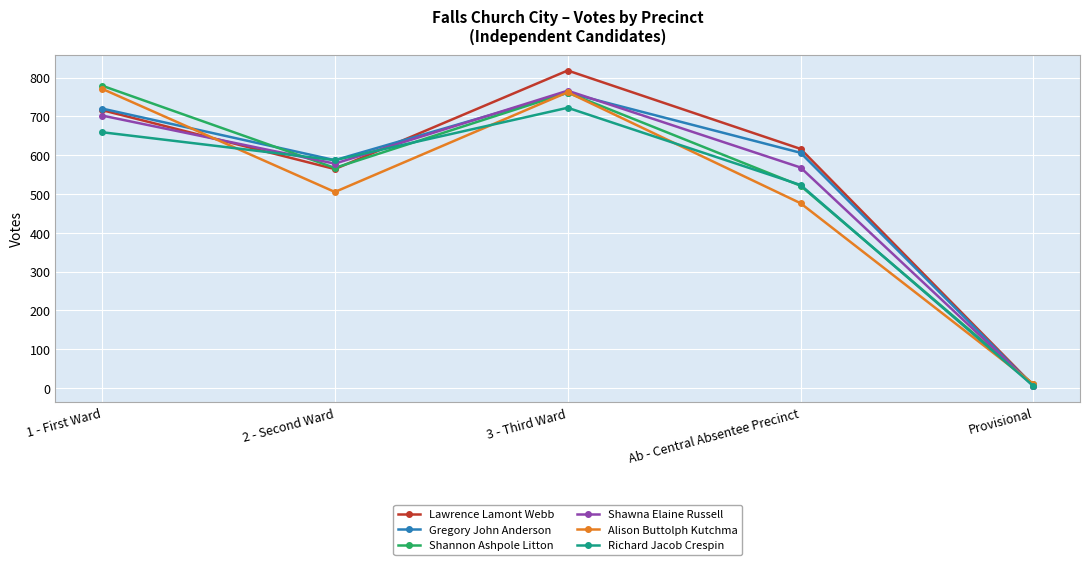

Reading left to right, what are all the values shown in this chart?

Lawrence Lamont Webb: 716	564	818	616	6
Gregory John Anderson: 720	587	761	606	4
Shannon Ashpole Litton: 779	567	761	521	9
Shawna Elaine Russell: 702	578	766	568	6
Alison Buttolph Kutchma: 771	505	762	476	10
Richard Jacob Crespin: 659	587	722	523	5